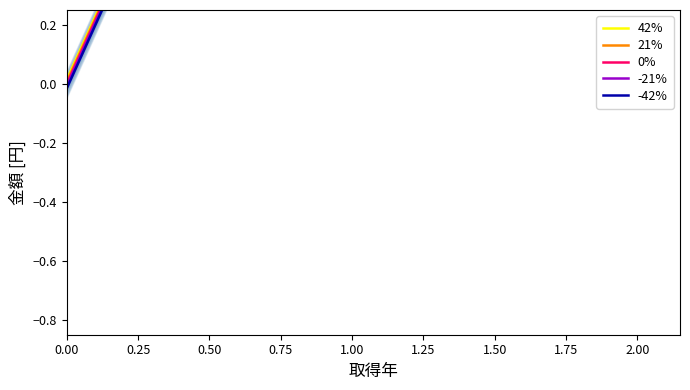

Does the chart display data point markers on the line(s)?

No